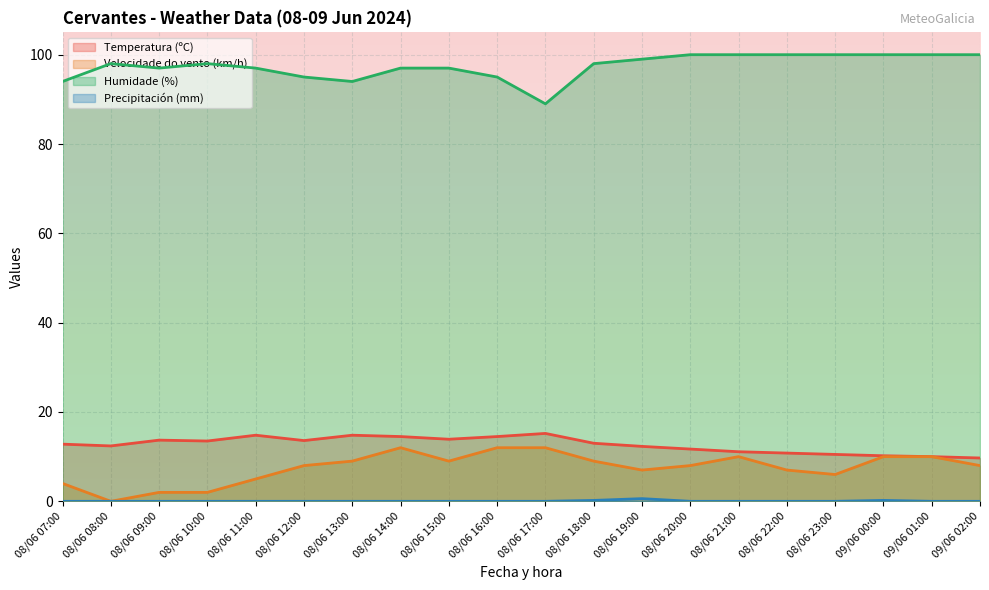

True or false: Velocidade do vento (km/h) and Precipitación (mm) cross at least once.

False